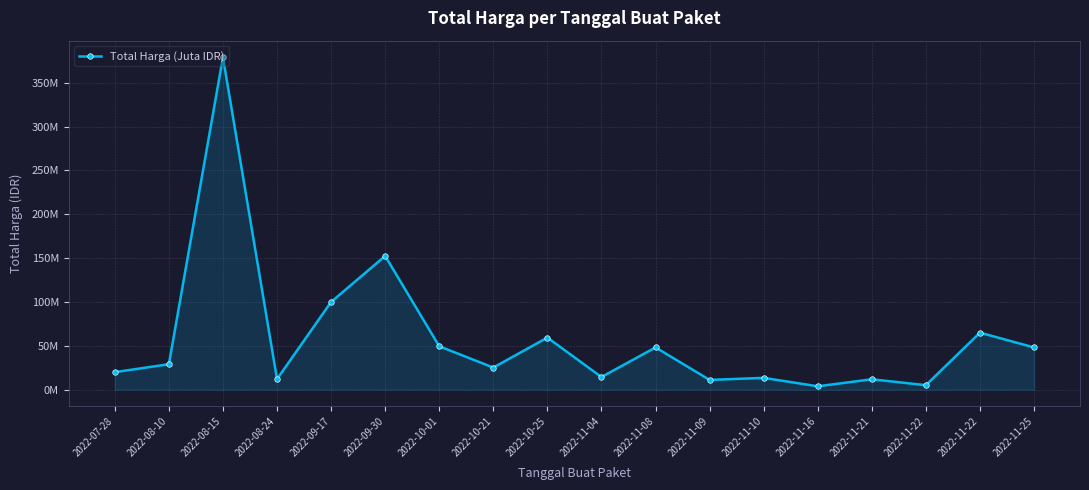

Is this an area chart (filled region under the line)?

Yes